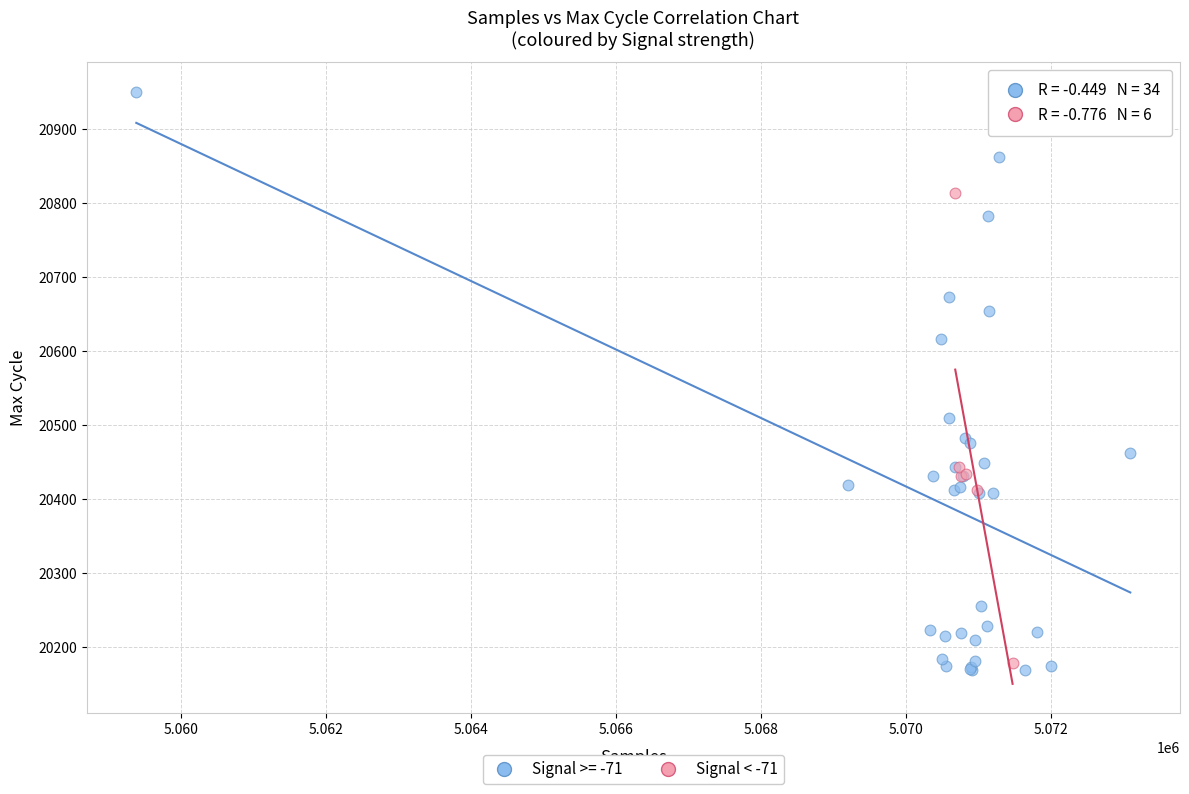

Which series has the widest spread of Y values?

Signal >= -71